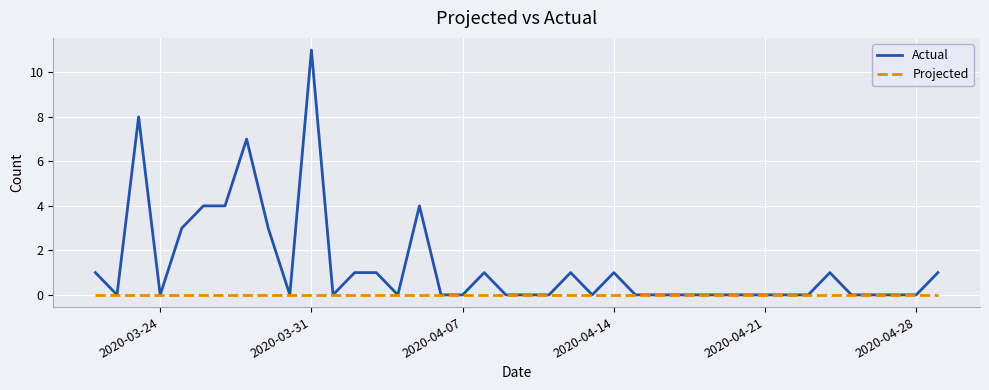

List the series in order of their peak value, highest first.

Actual, Projected